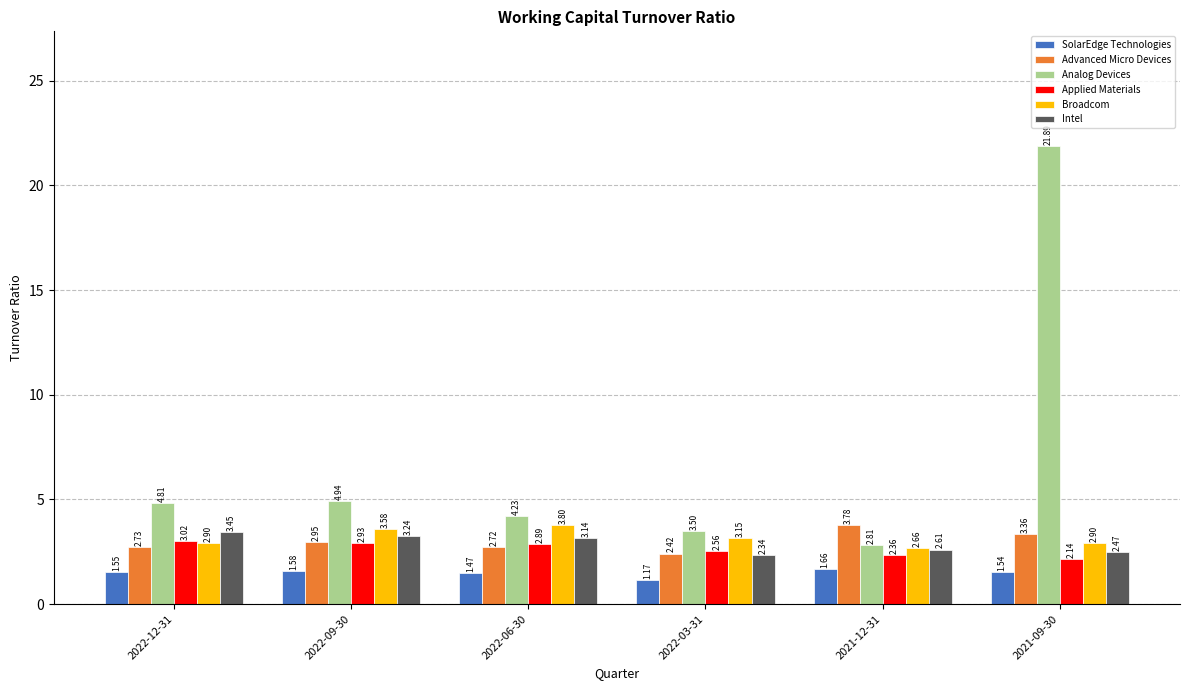

Is the value of Advanced Micro Devices at 2022-03-31 greater than the value of SolarEdge Technologies at 2022-06-30?

Yes